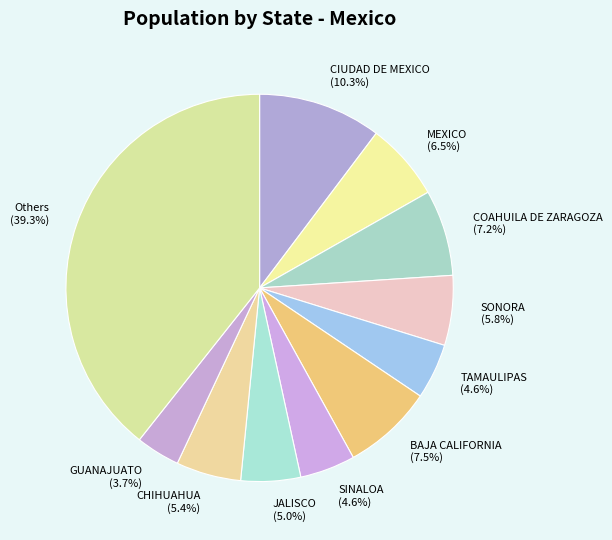

Do COAHUILA DE ZARAGOZA and JALISCO together represent more than half of the pie?

No